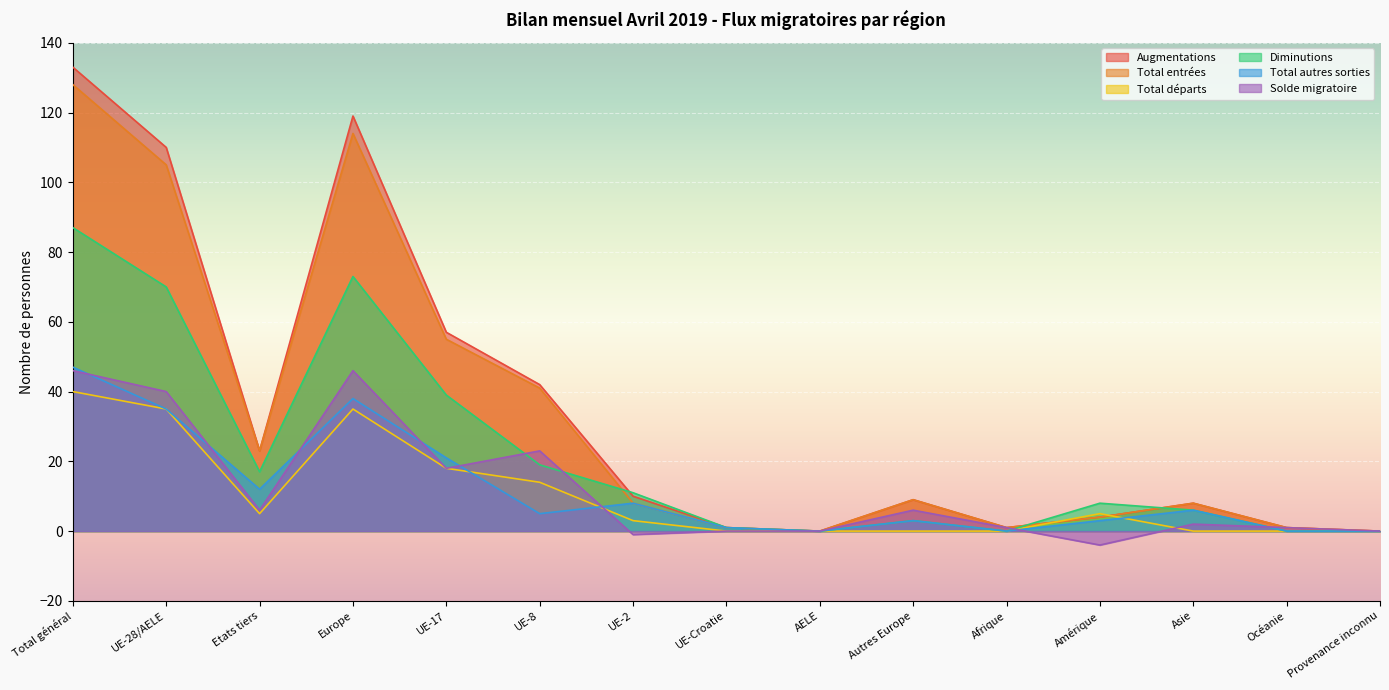

Reading left to right, what are all the values shown in this chart?

Augmentations: Total général=133	UE-28/AELE=110	Etats tiers=23	Europe=119	UE-17=57	UE-8=42	UE-2=10	UE-Croatie=1	AELE=0	Autres Europe=9	Afrique=1	Amérique=4	Asie=8	Océanie=1	Provenance inconnu=0
Total entrées: Total général=128	UE-28/AELE=105	Etats tiers=23	Europe=114	UE-17=55	UE-8=41	UE-2=8	UE-Croatie=1	AELE=0	Autres Europe=9	Afrique=1	Amérique=4	Asie=8	Océanie=1	Provenance inconnu=0
Total départs: Total général=40	UE-28/AELE=35	Etats tiers=5	Europe=35	UE-17=18	UE-8=14	UE-2=3	UE-Croatie=0	AELE=0	Autres Europe=0	Afrique=0	Amérique=5	Asie=0	Océanie=0	Provenance inconnu=0
Diminutions: Total général=87	UE-28/AELE=70	Etats tiers=17	Europe=73	UE-17=39	UE-8=19	UE-2=11	UE-Croatie=1	AELE=0	Autres Europe=3	Afrique=0	Amérique=8	Asie=6	Océanie=0	Provenance inconnu=0
Total autres sorties: Total général=47	UE-28/AELE=35	Etats tiers=12	Europe=38	UE-17=21	UE-8=5	UE-2=8	UE-Croatie=1	AELE=0	Autres Europe=3	Afrique=0	Amérique=3	Asie=6	Océanie=0	Provenance inconnu=0
Solde migratoire: Total général=46	UE-28/AELE=40	Etats tiers=6	Europe=46	UE-17=18	UE-8=23	UE-2=-1	UE-Croatie=0	AELE=0	Autres Europe=6	Afrique=1	Amérique=-4	Asie=2	Océanie=1	Provenance inconnu=0